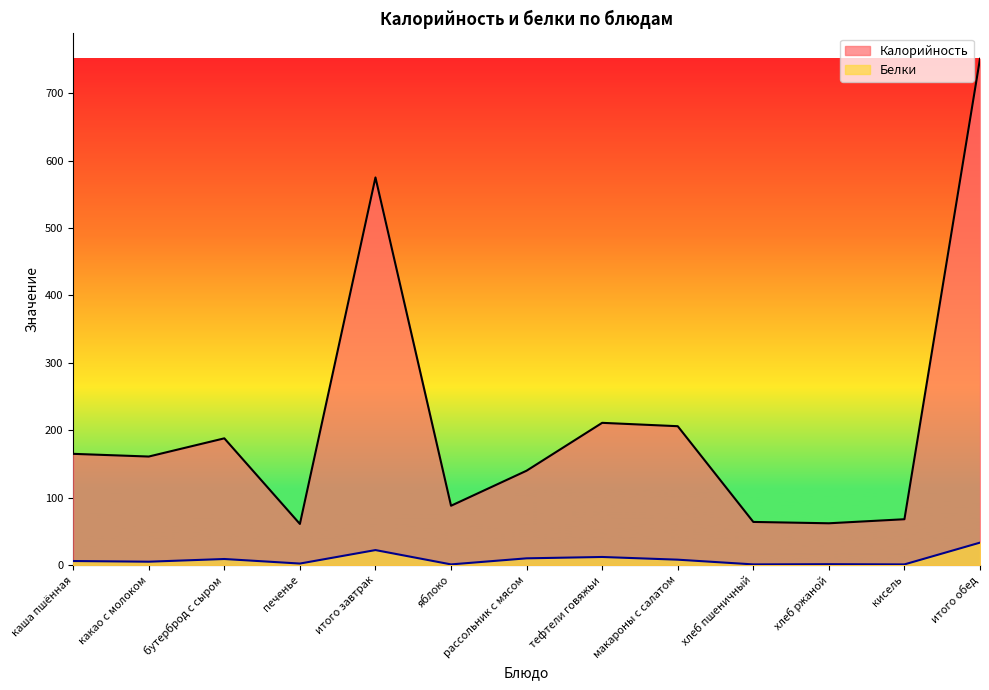

Is the value of Калорийность at бутерброд с сыром greater than the value of Белки at макароны с салатом?

Yes